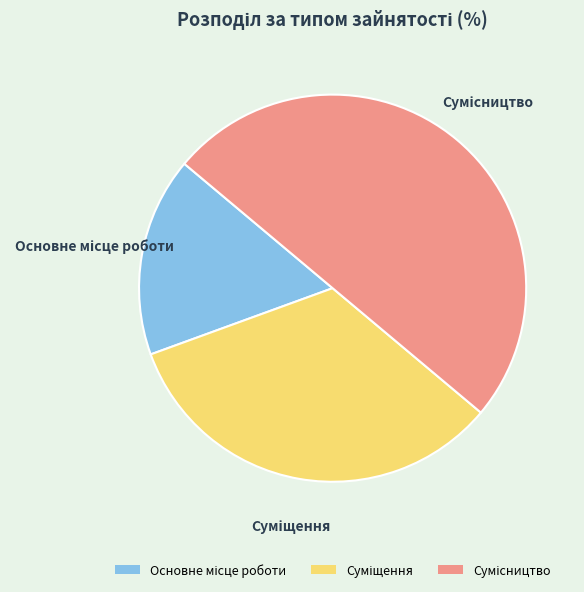

To the nearest percent, what is the combined percentage of Сумісництво and Суміщення?

83%